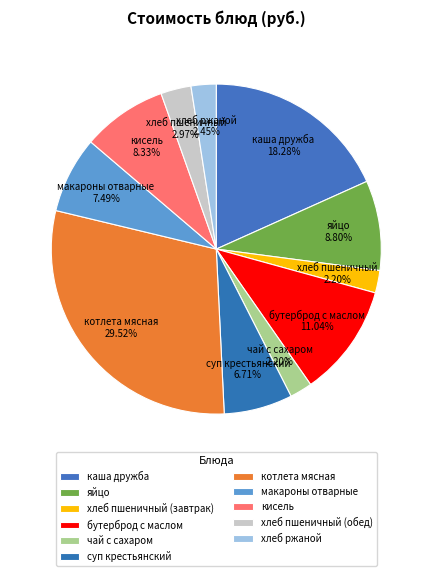

The суп крестьянский slice represents 7% of the pie. True or false?

True